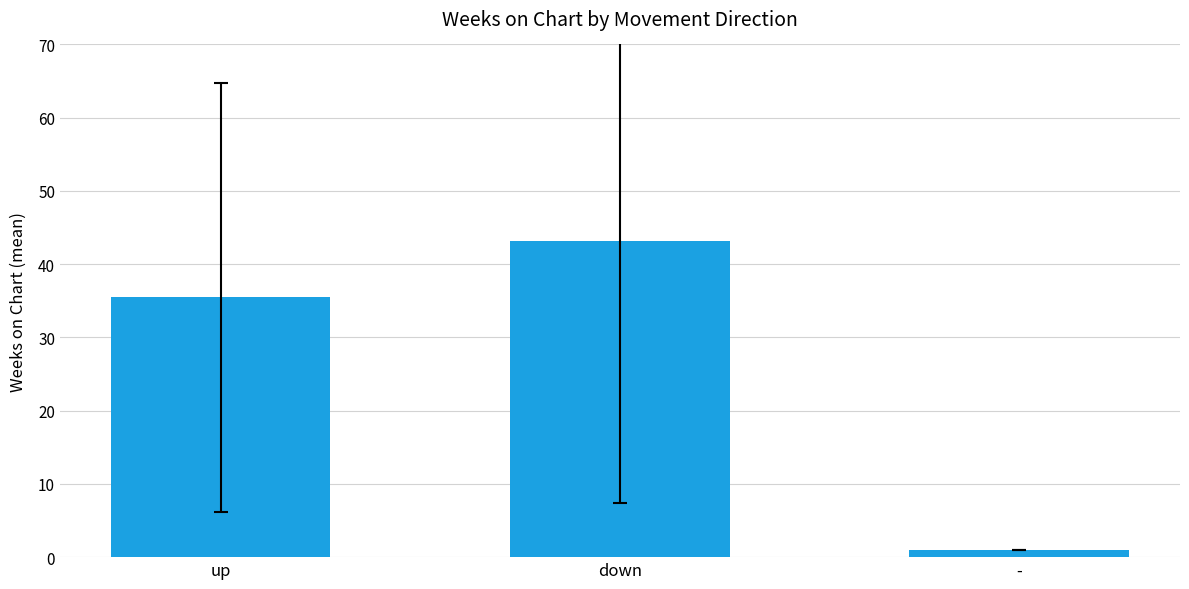

Are the bars grouped side by side (vs. stacked)?

No